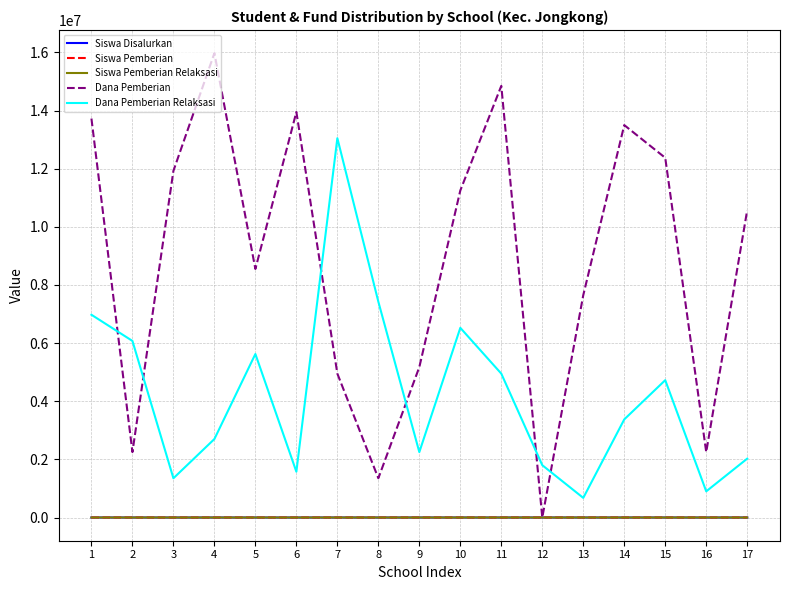

Between 7 and 16, which series saw the biggest shift?

Dana Pemberian Relaksasi